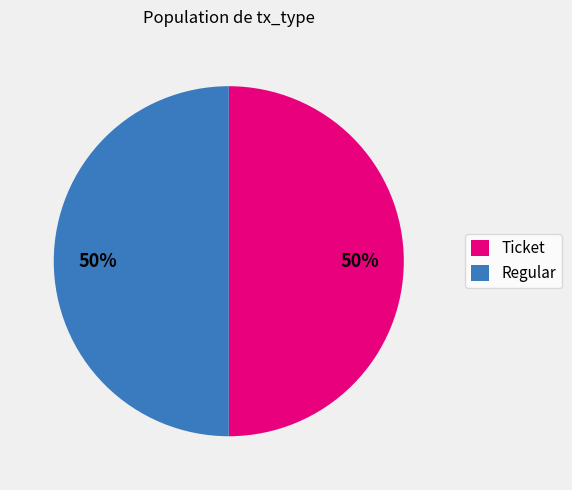

Is it true that Regular is 37% of the pie?

False